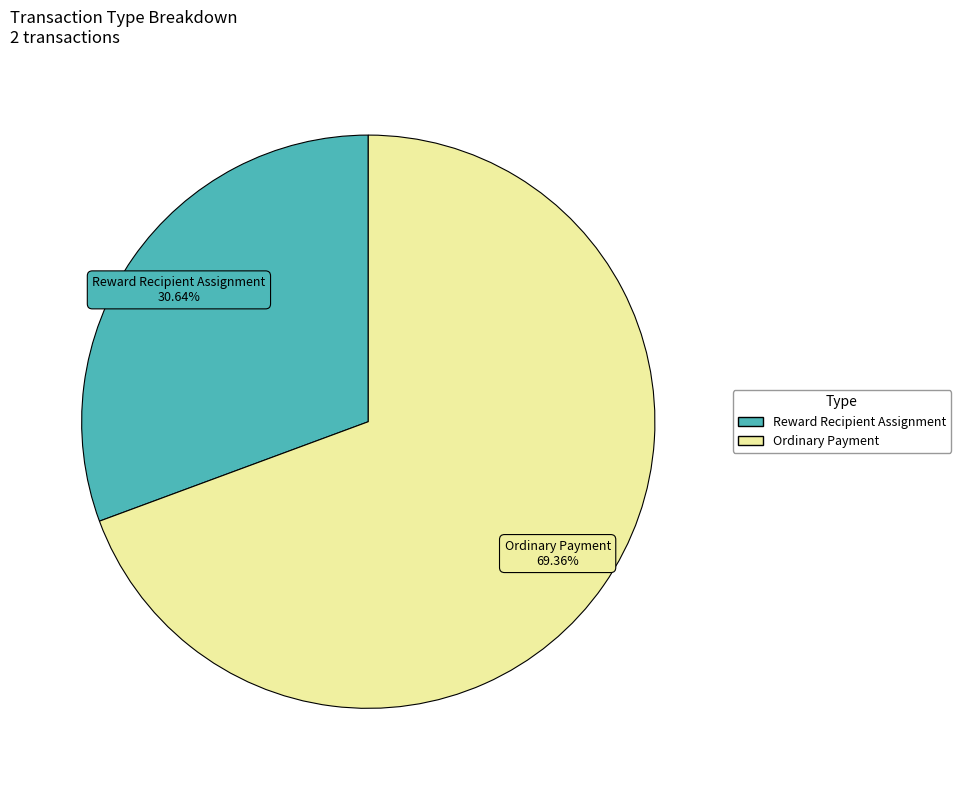

To the nearest percent, what portion does Ordinary Payment represent?

69%